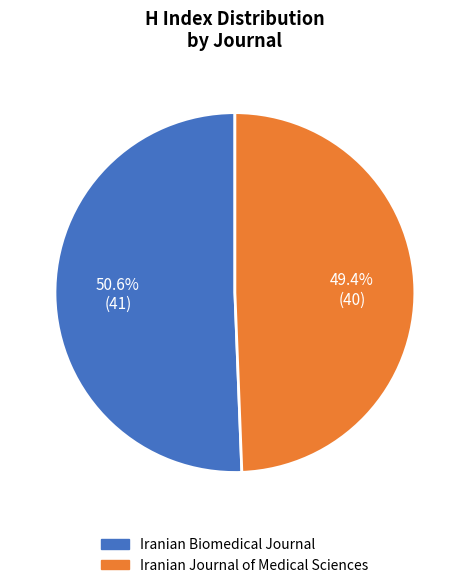

The Iranian Biomedical Journal slice represents 51% of the pie. True or false?

True